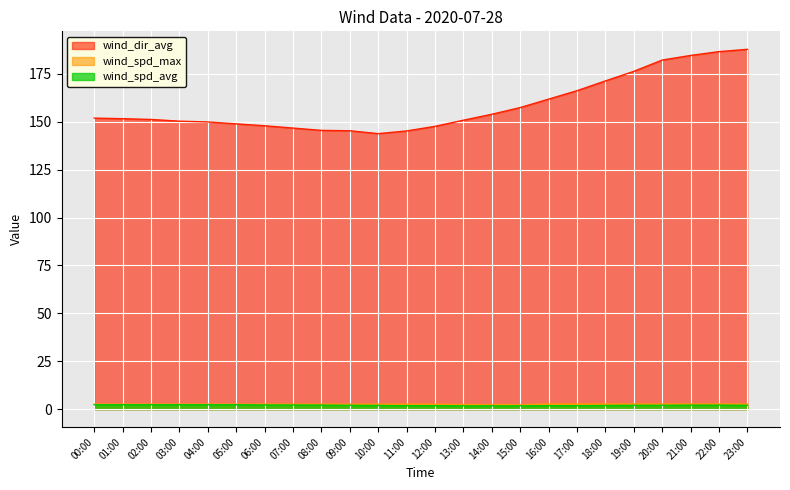

The wind_dir_avg series shows 52.3 at 11:00. True or false?

False